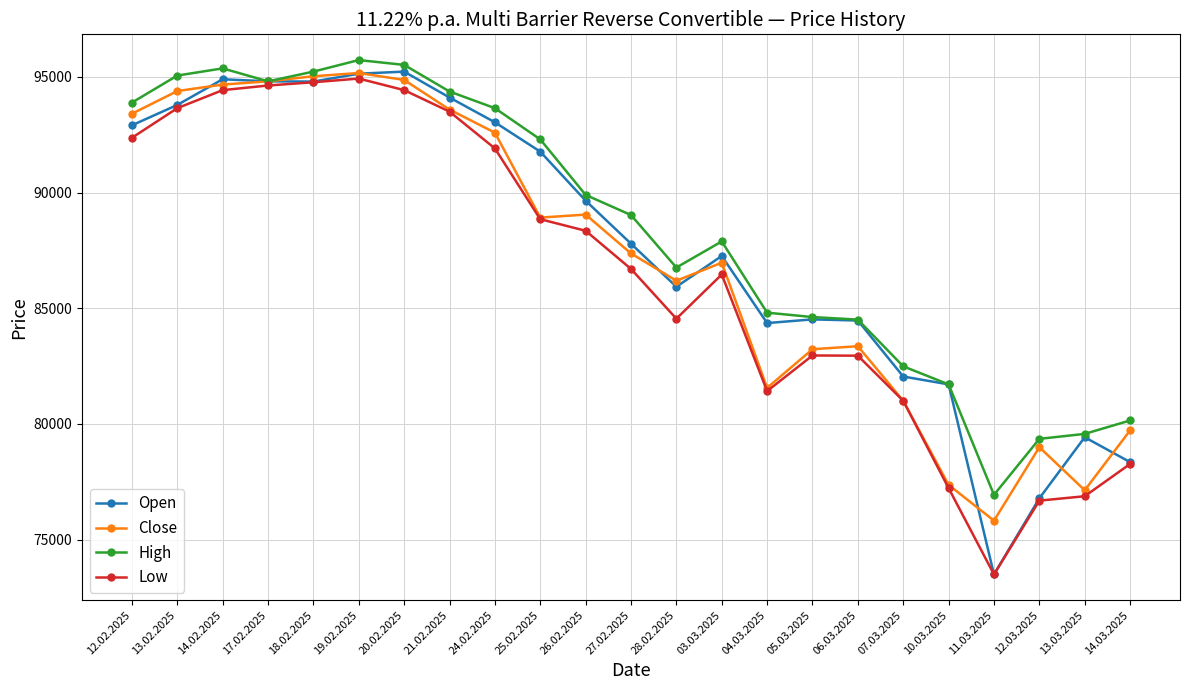

Where is Close nearest to the value 85495?

28.02.2025